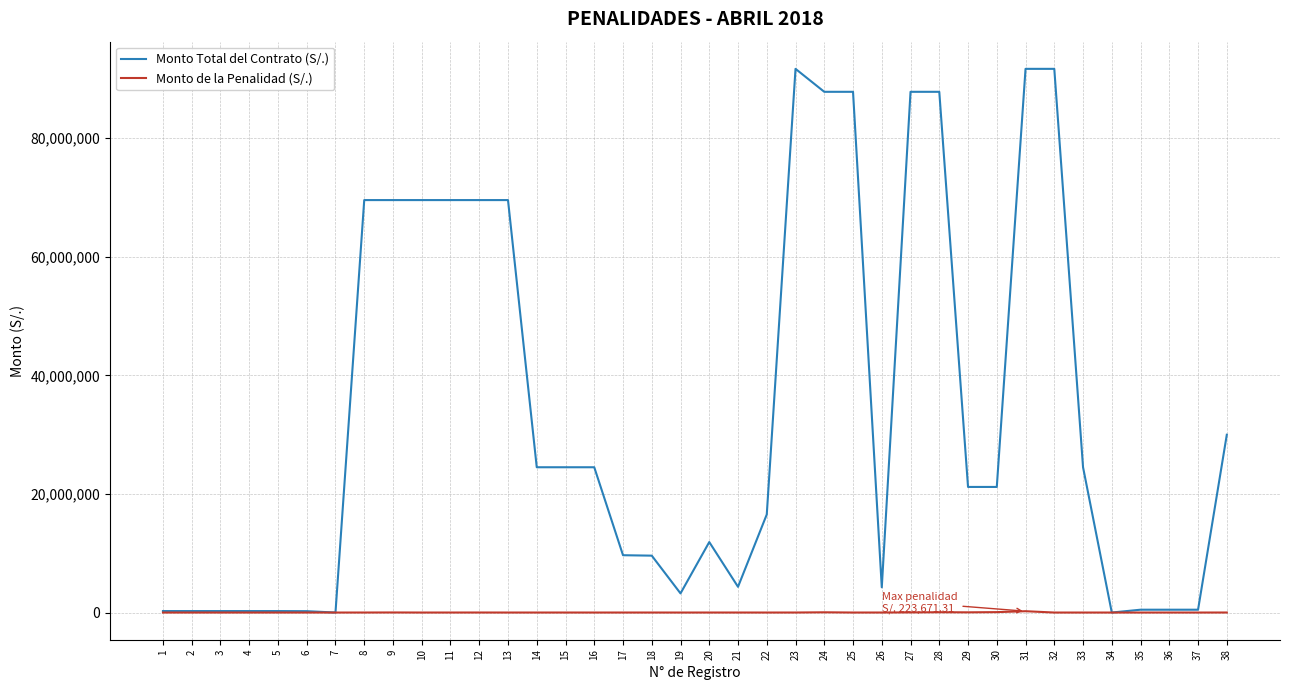

Between 1 and 12, which series saw the biggest shift?

Monto Total del Contrato (S/.)